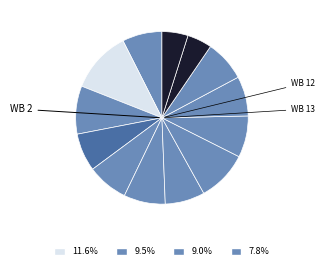

Is there a majority slice in this chart?

No